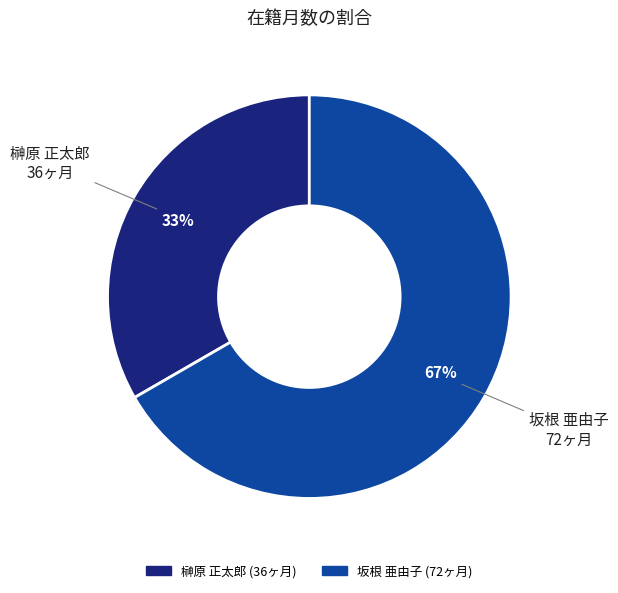

Does 榊原 正太郎 represent more than half of the total?

No